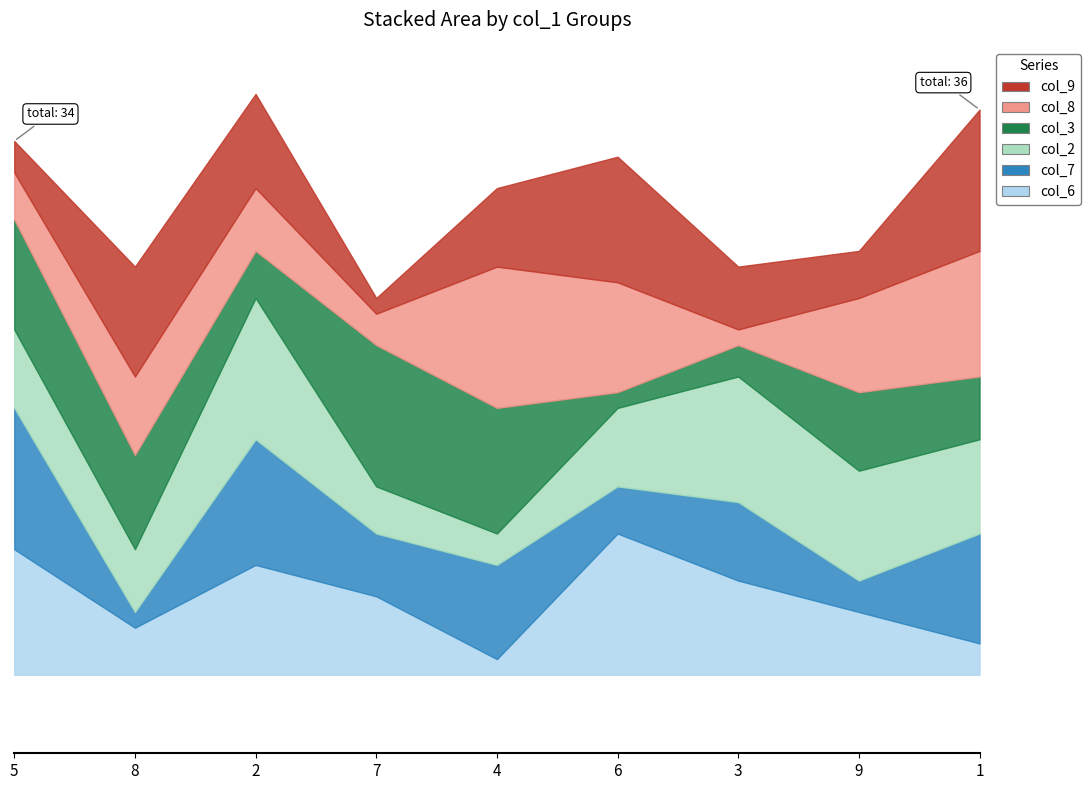

At which category does col_2 reach its first local valley?

8